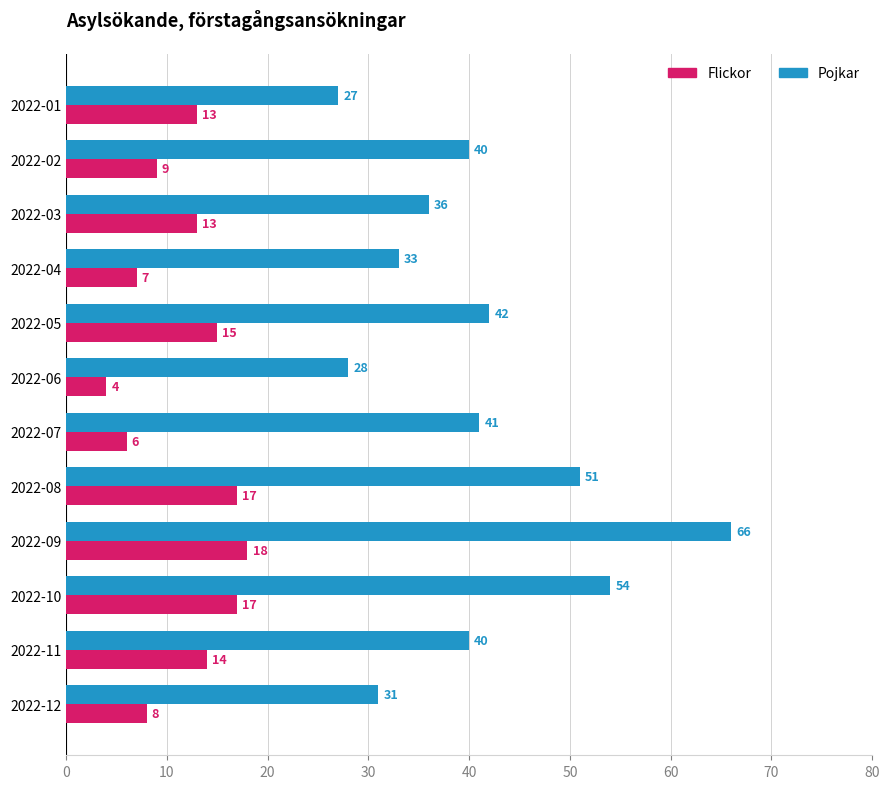

List the series in order of their peak value, lowest first.

Flickor, Pojkar